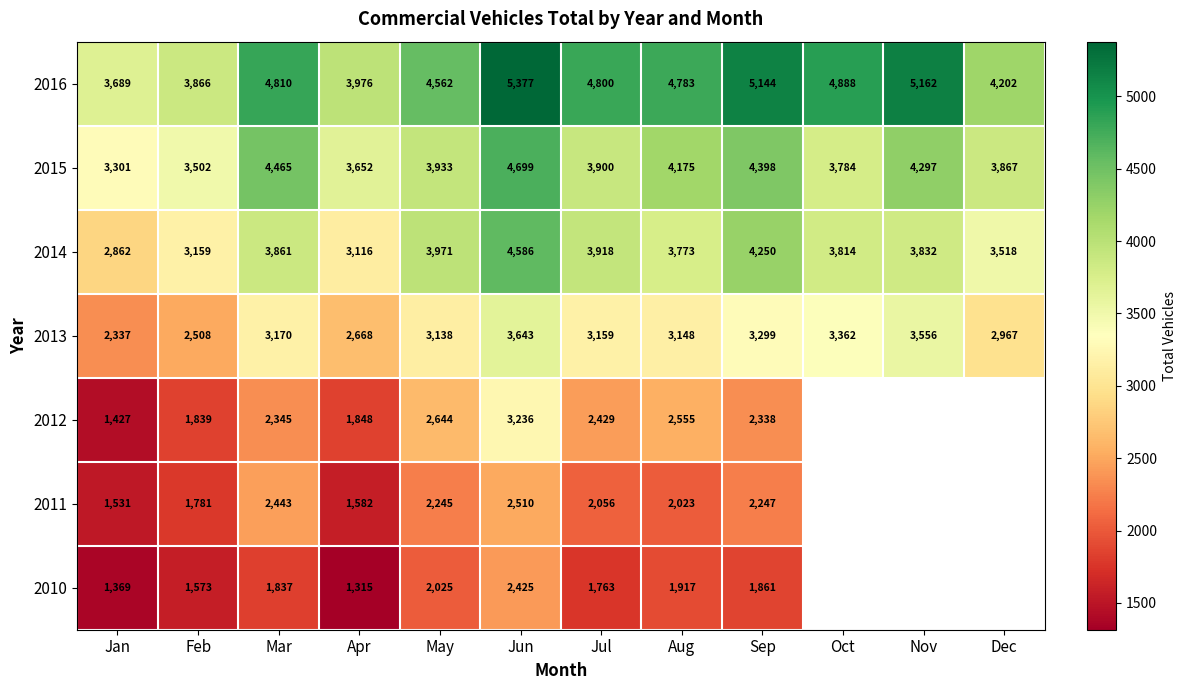

What is the difference between the maximum and minimum values in the 2015 series?

1398